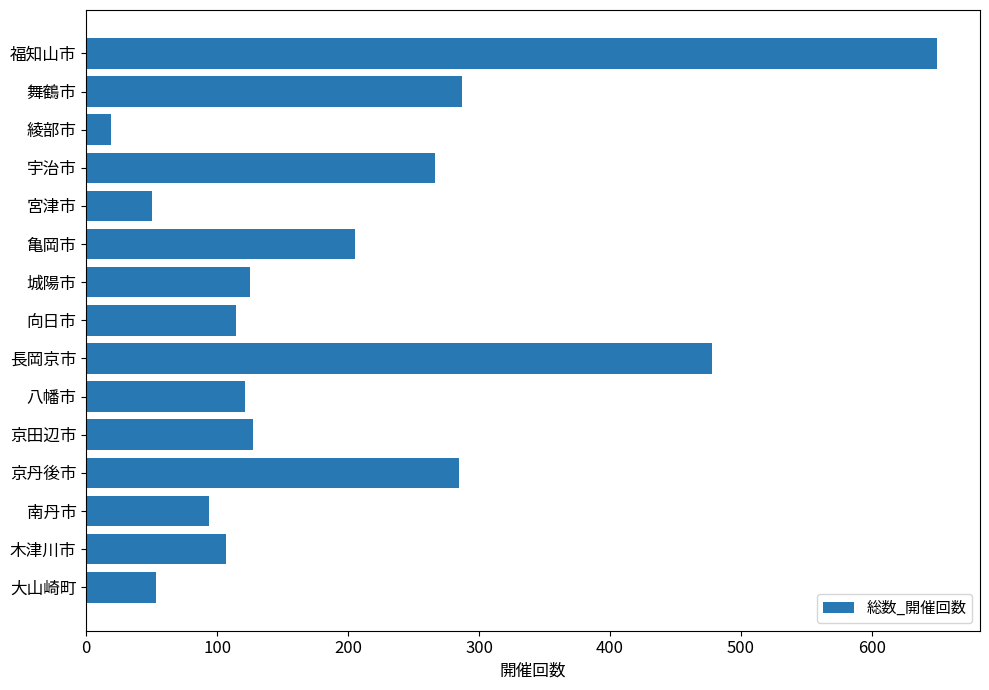

What is the sum of all values?

2981